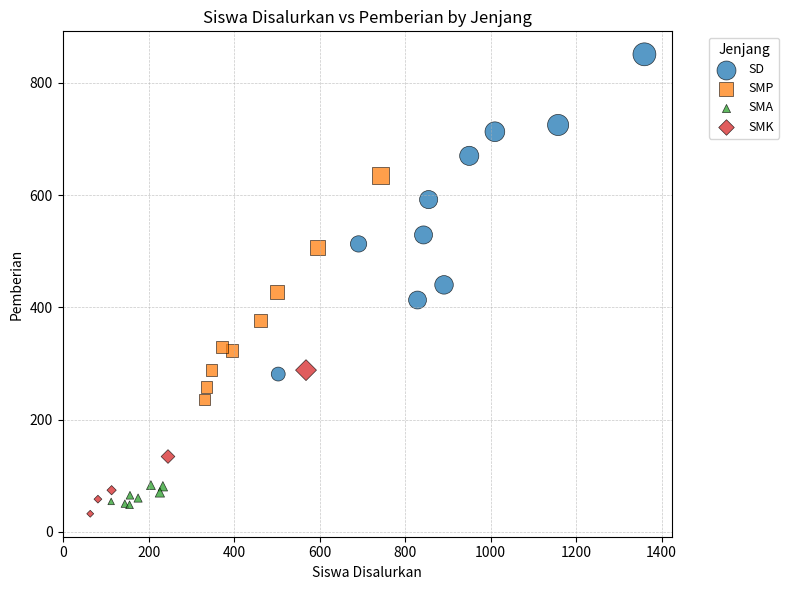

Which series has the widest spread of Y values?

SD